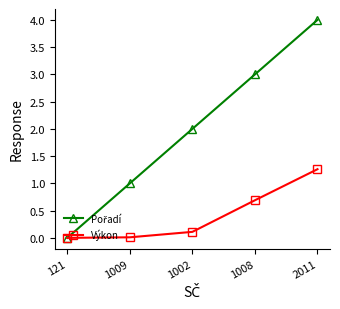

At which category is the sum across all series the highest?

2011